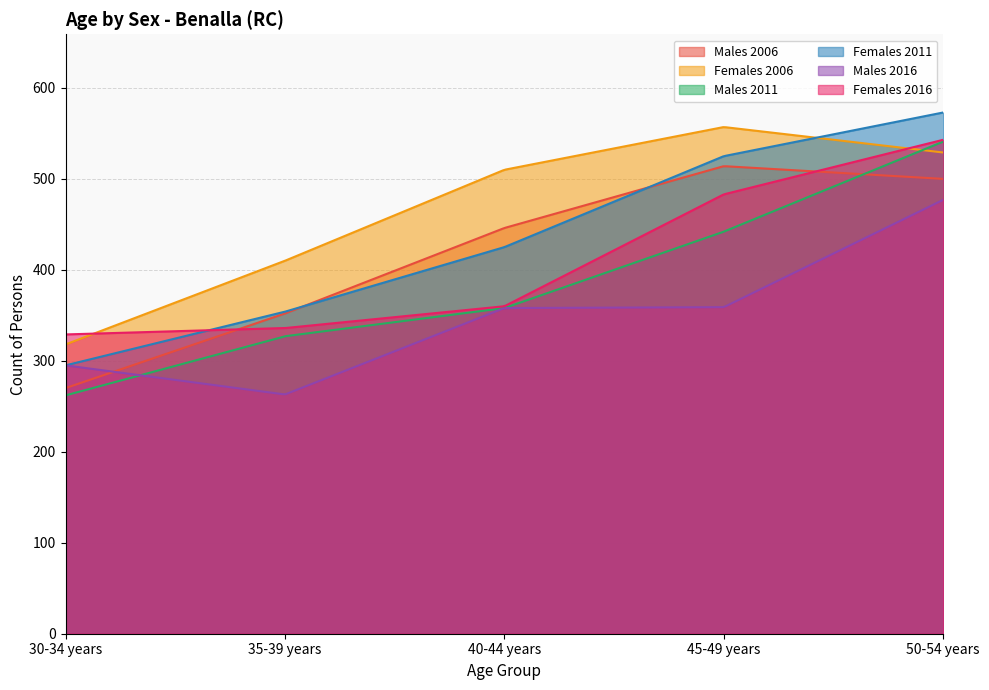

Rank the series at 50-54 years from highest to lowest value.

Females 2011, Females 2016, Males 2011, Females 2006, Males 2006, Males 2016